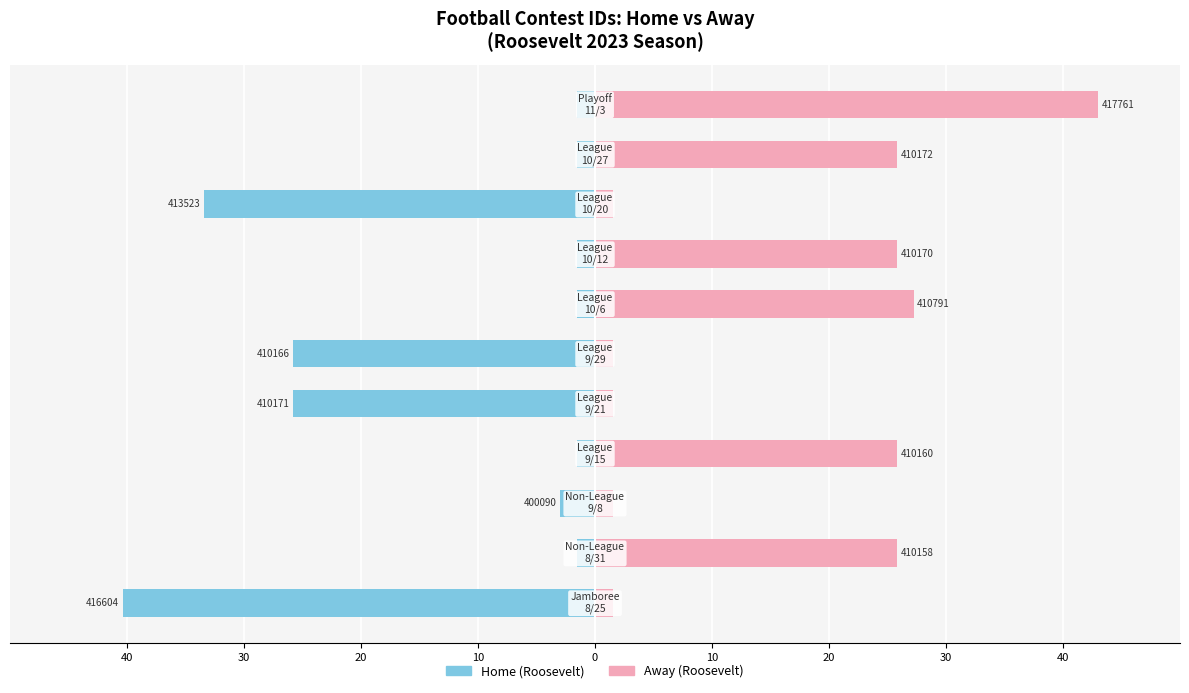

Are the bars grouped side by side (vs. stacked)?

Yes